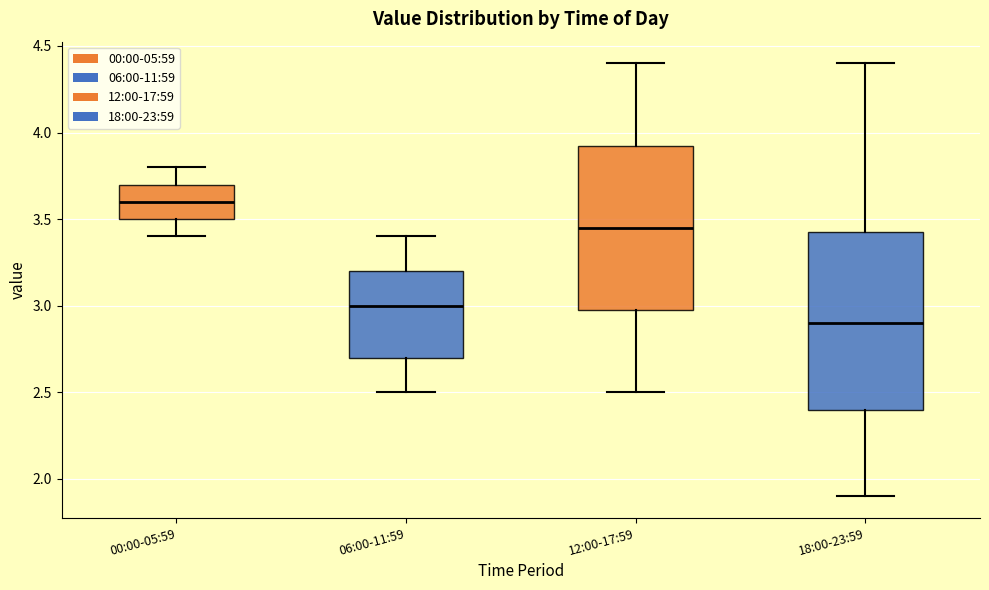

Which box's median line is the lowest?

18:00-23:59